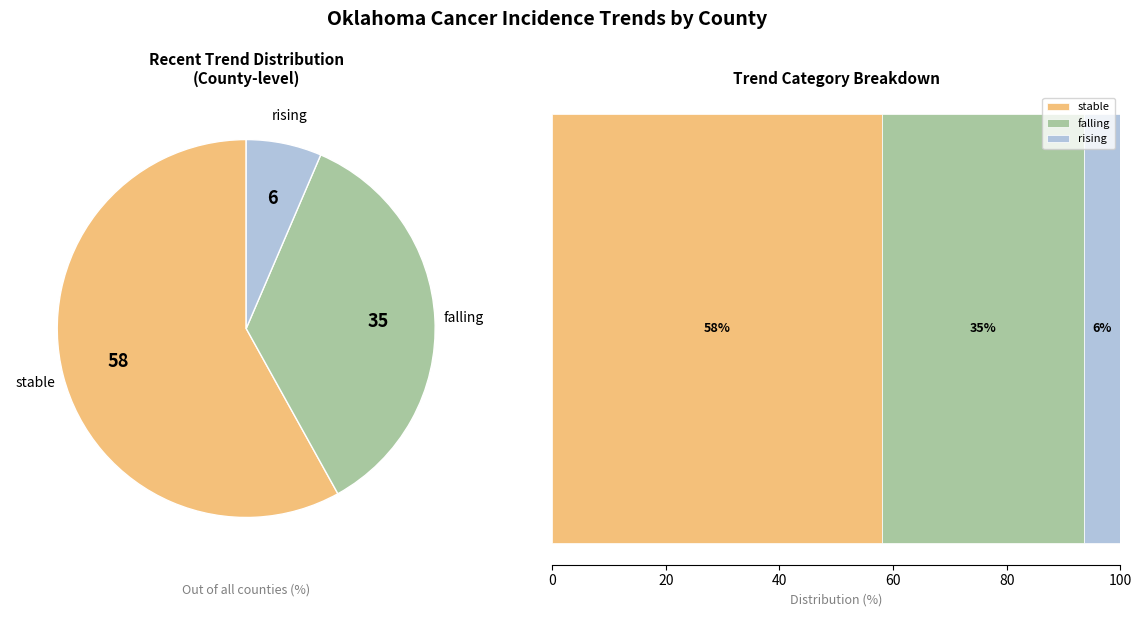

What is the largest slice in the pie chart?

stable